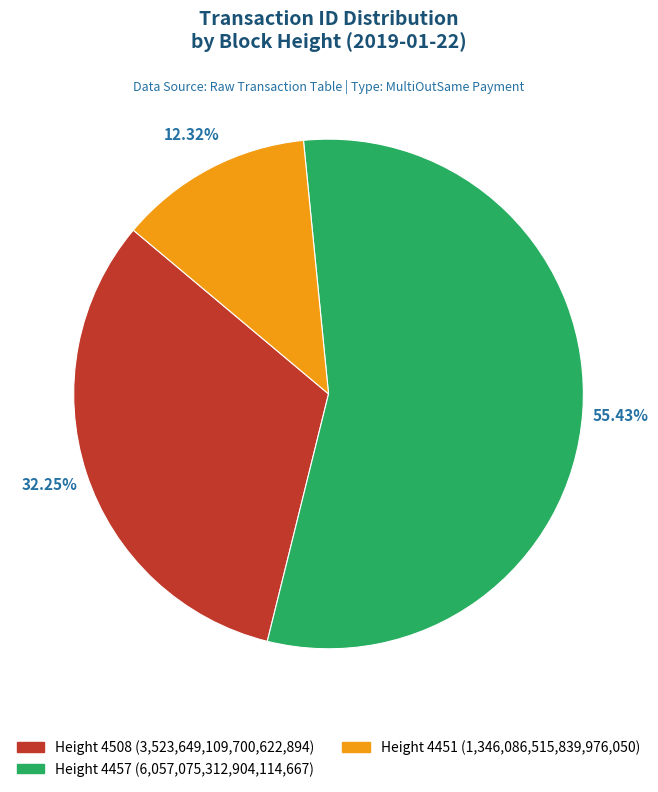

Count the number of slices in the pie.

3